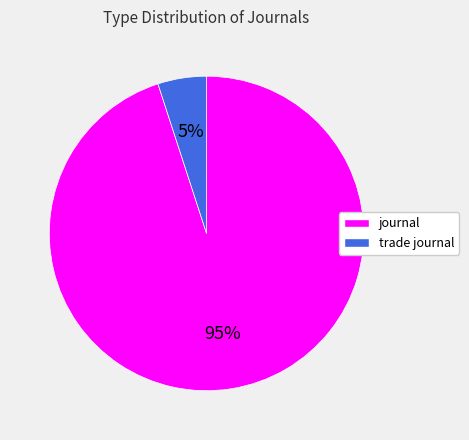

Which slice is the largest?

journal